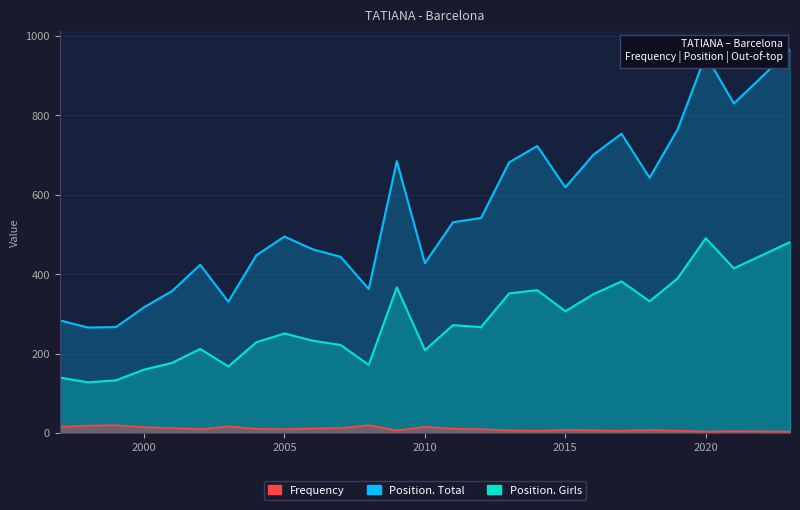

Which has a higher value, 2006 or 2023?

2006